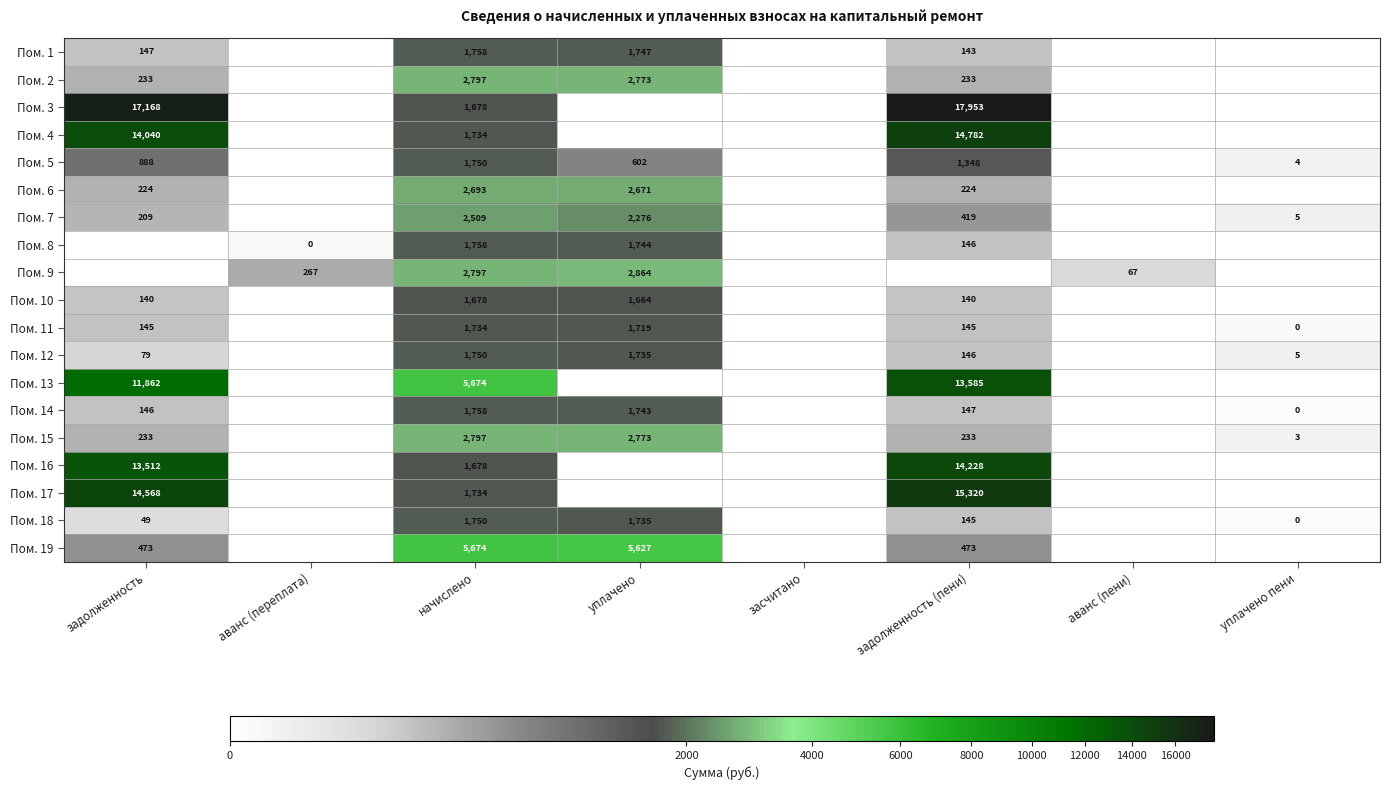

What is the spread (max minus min) of values at начислено?

3996